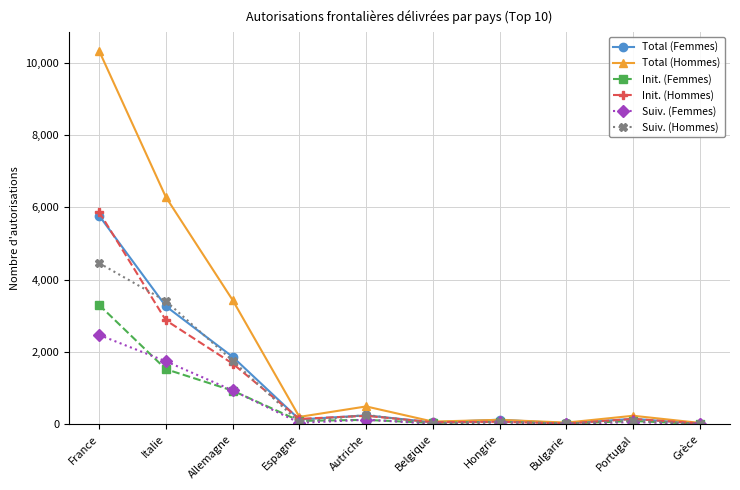

Between which two adjacent categories do Total (Femmes) and Init. (Hommes) first intersect?

France and Italie